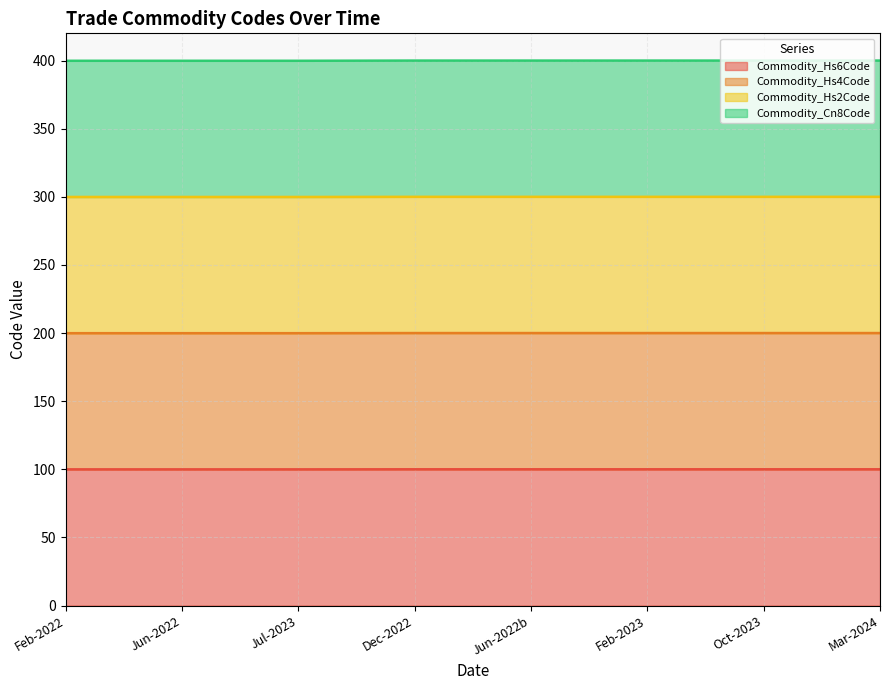

Which series has the widest spread of values?

Commodity_Hs6Code